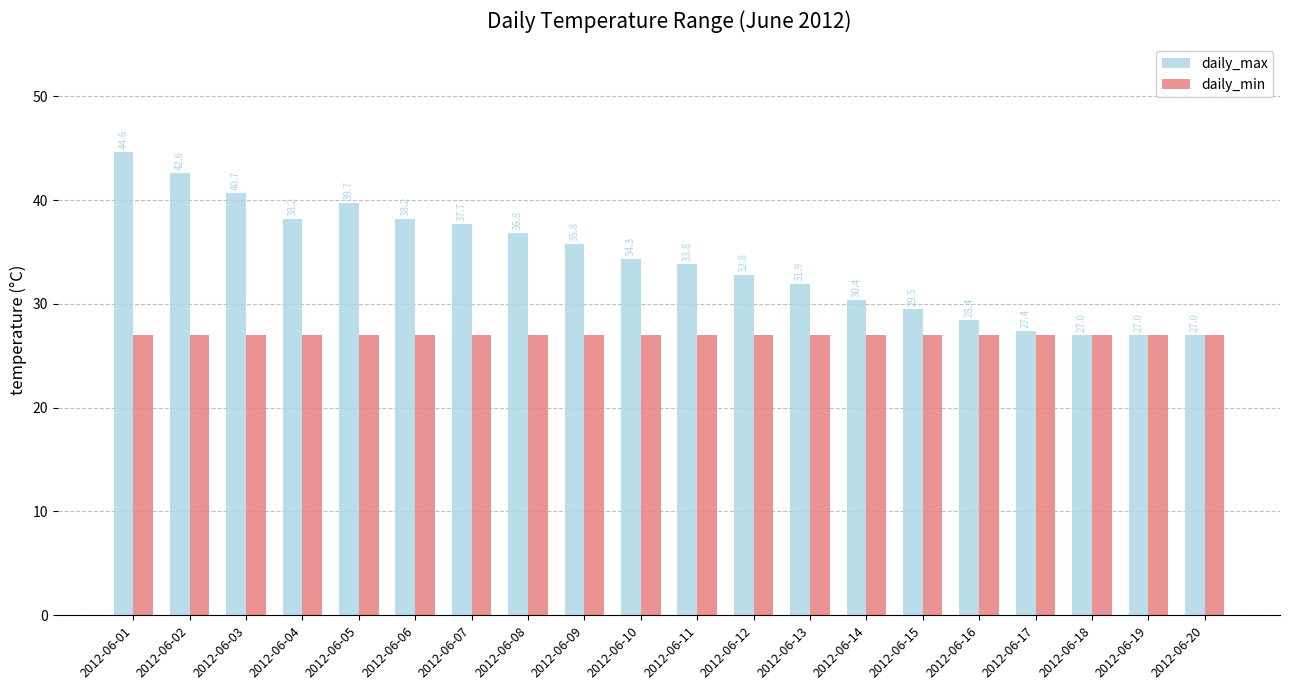

Reading right to left, transcribe all the data shown in this chart.

daily_max: 2012-06-20=27.0	2012-06-19=27.0	2012-06-18=27.0	2012-06-17=27.4	2012-06-16=28.4	2012-06-15=29.5	2012-06-14=30.4	2012-06-13=31.9	2012-06-12=32.8	2012-06-11=33.8	2012-06-10=34.3	2012-06-09=35.8	2012-06-08=36.8	2012-06-07=37.7	2012-06-06=38.2	2012-06-05=39.7	2012-06-04=38.2	2012-06-03=40.7	2012-06-02=42.6	2012-06-01=44.6
daily_min: 2012-06-20=27.0	2012-06-19=27.0	2012-06-18=27.0	2012-06-17=27.0	2012-06-16=27.0	2012-06-15=27.0	2012-06-14=27.0	2012-06-13=27.0	2012-06-12=27.0	2012-06-11=27.0	2012-06-10=27.0	2012-06-09=27.0	2012-06-08=27.0	2012-06-07=27.0	2012-06-06=27.0	2012-06-05=27.0	2012-06-04=27.0	2012-06-03=27.0	2012-06-02=27.0	2012-06-01=27.0